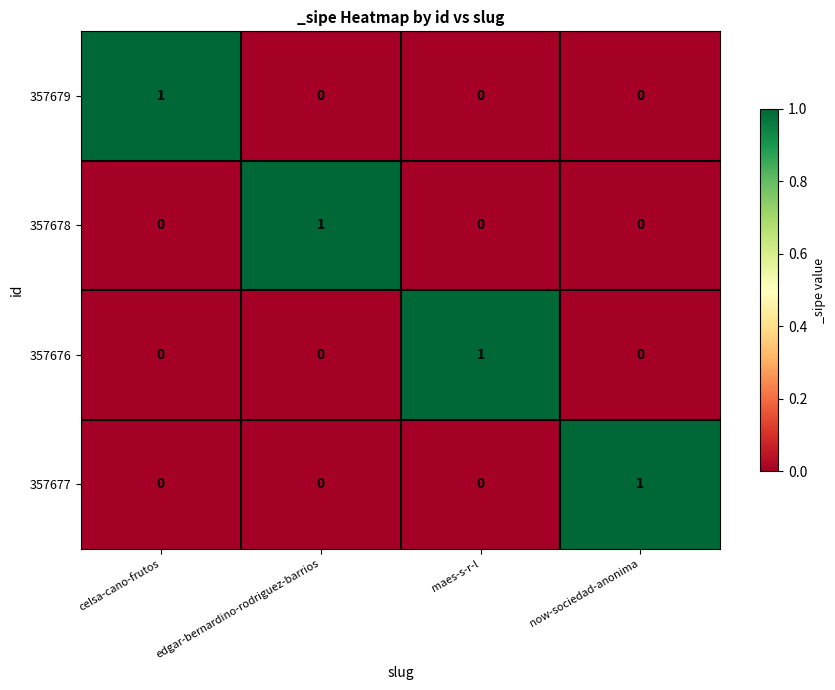

How many data points does each series have?

4